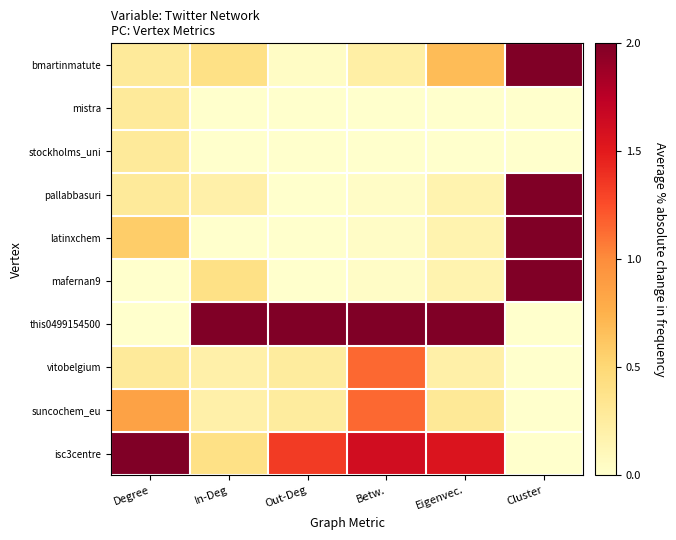

Which label corresponds to the smallest value in the chart?

In-Deg